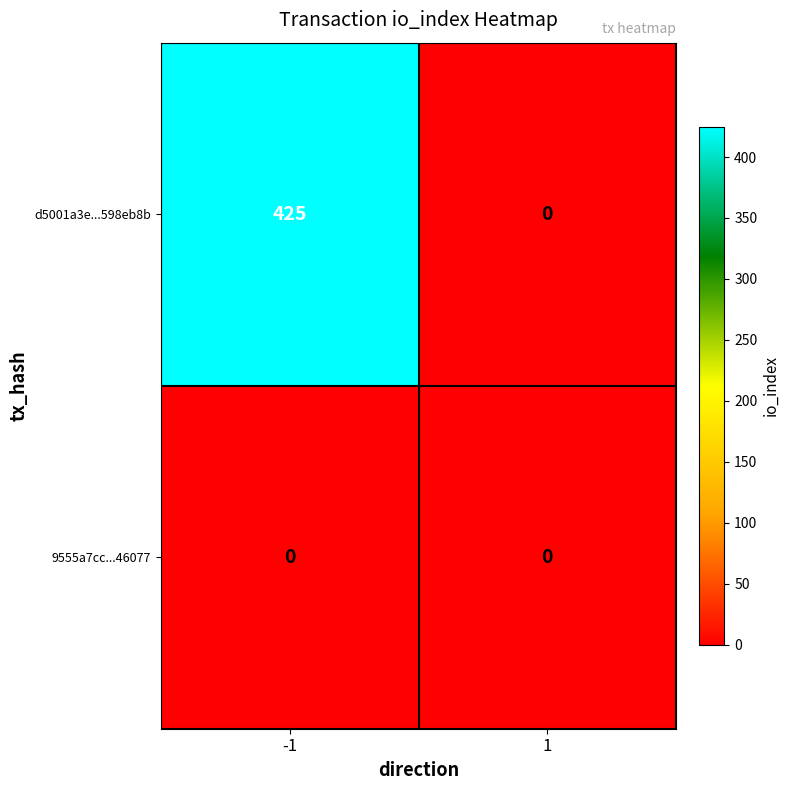

Reading right to left, extract all data points from this chart.

d5001a3e...598eb8b: 0	425
9555a7cc...46077: 0	0